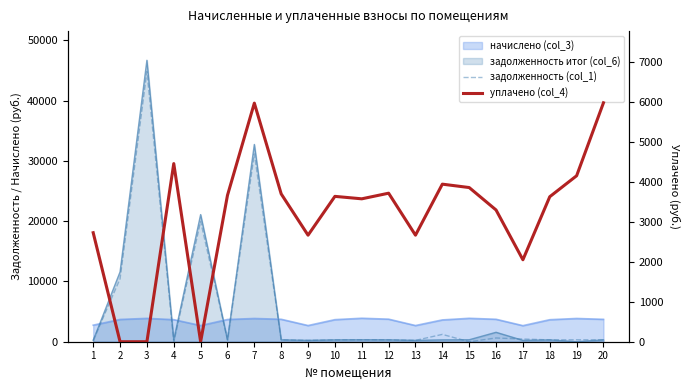

Between 12 and 14, which is larger?

14